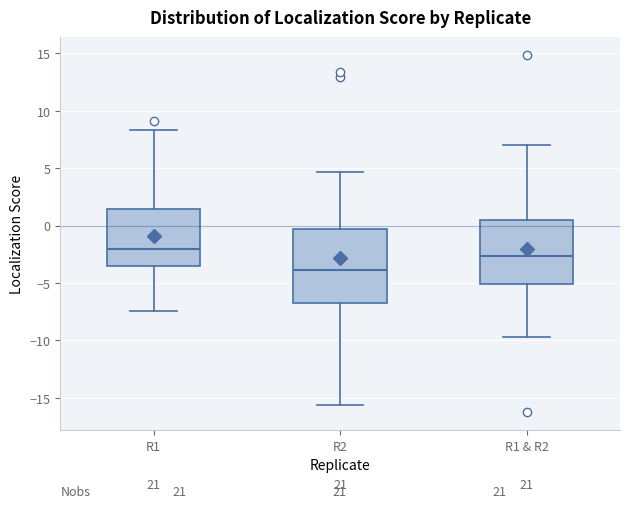

Where does the lower whisker of the box for R2 end on the y-axis? The values are not printed on the chart, so give them approximately, as read against the axis.

-15.5